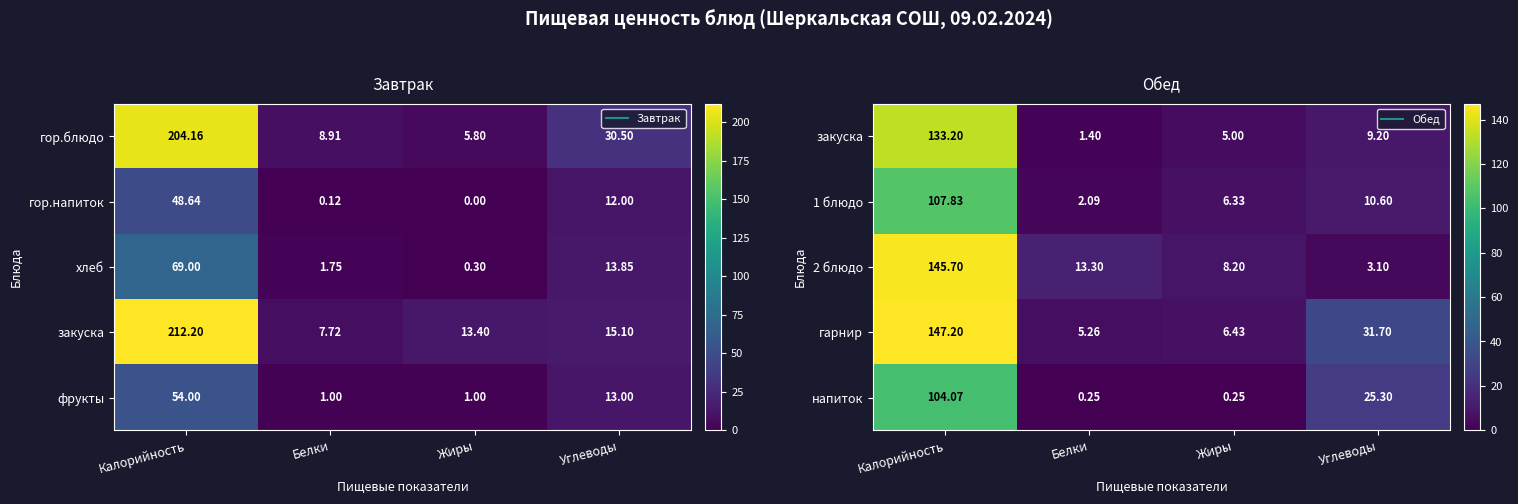

Rank the series at Белки from lowest to highest value.

напиток, закуска, 1 блюдо, гарнир, 2 блюдо